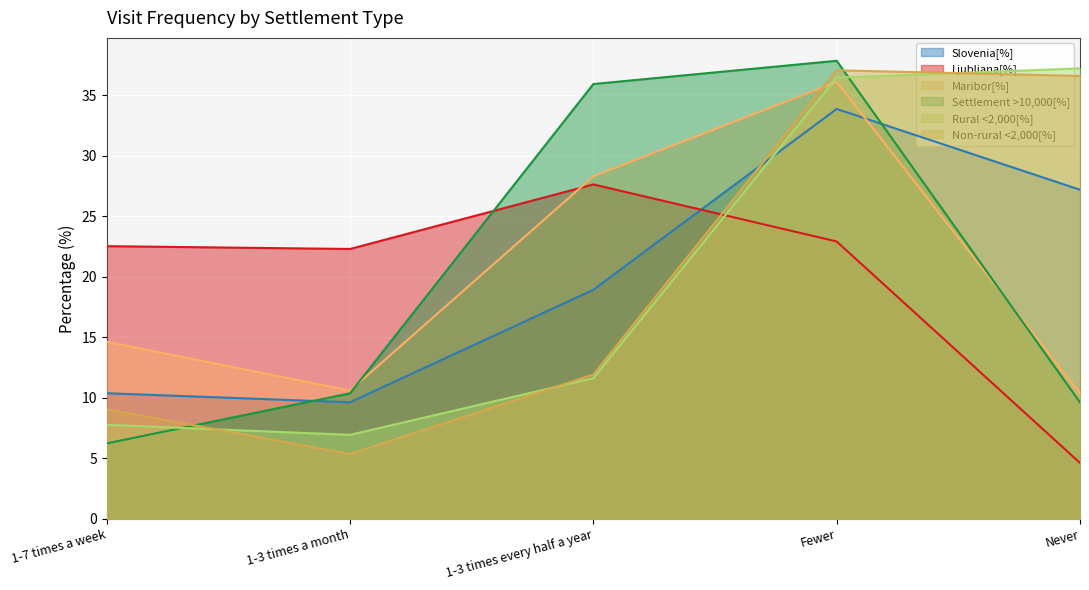

Between which two adjacent categories do Slovenia[%] and Rural <2,000[%] first intersect?

1-3 times every half a year and Fewer